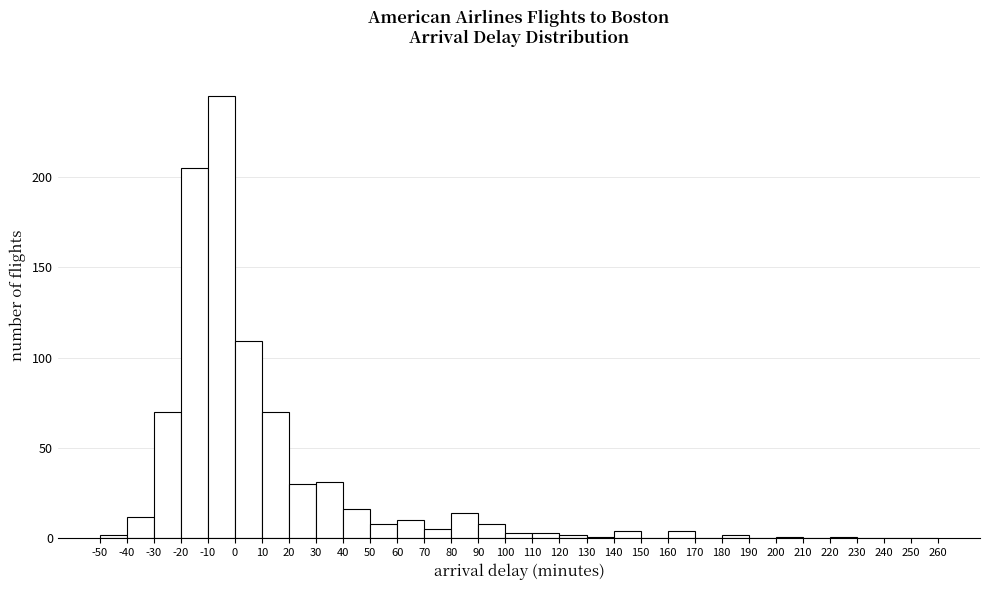

Reading left to right, transcribe this chart: for each bar, give the range it covers on the x-axis and its height. The values are not printed on the chart, so give them approximately, as read against the axis.

-50 to -40: under 5
-40 to -30: 10
-30 to -20: 70
-20 to -10: 205
-10 to 0: 245
0 to 10: 110
10 to 20: 70
20 to 30: 30
30 to 40: 30
40 to 50: 15
50 to 60: 10
60 to 70: 10
70 to 80: 5
80 to 90: 15
90 to 100: 10
100 to 110: under 5
110 to 120: under 5
120 to 130: under 5
130 to 140: under 5
140 to 150: under 5
150 to 160: 0
160 to 170: under 5
170 to 180: 0
180 to 190: under 5
190 to 200: 0
200 to 210: under 5
210 to 220: 0
220 to 230: under 5
230 to 240: 0
240 to 250: 0
250 to 260: 0